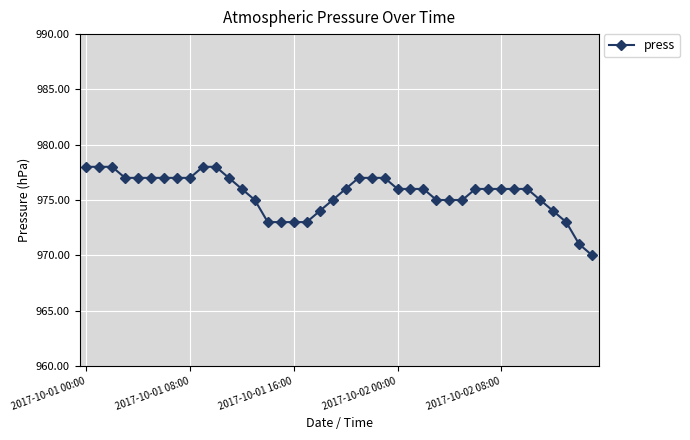

What is the value of the 24th point from the left?

977